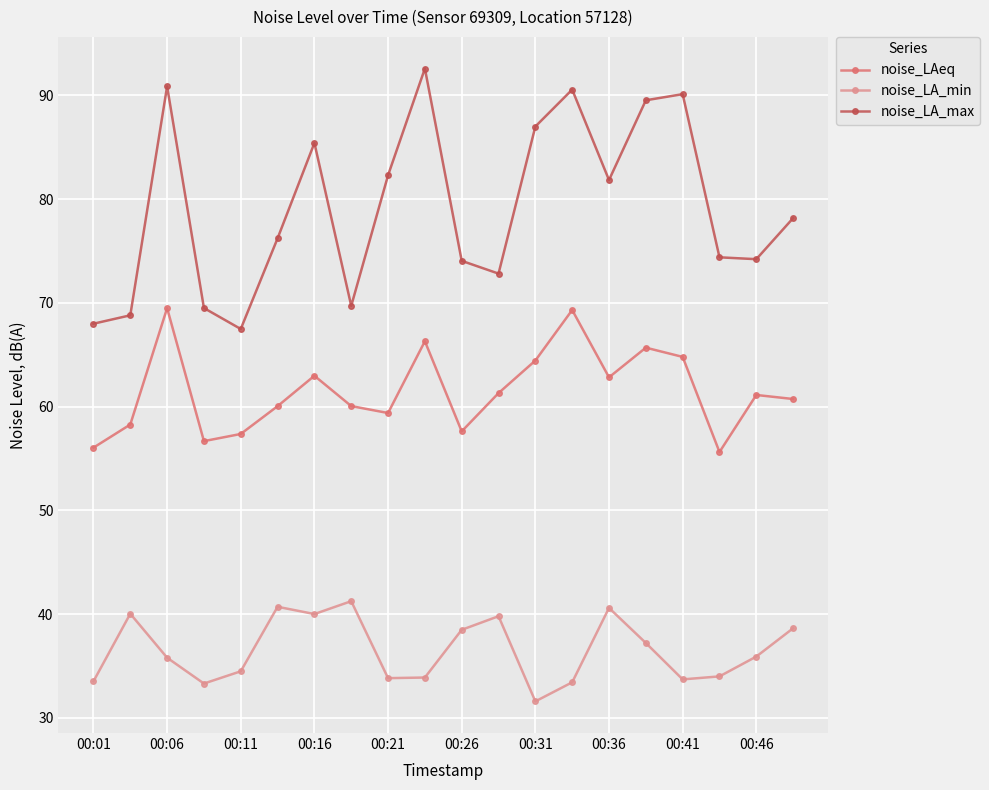

Which series has the largest total across all categories?

noise_LA_max